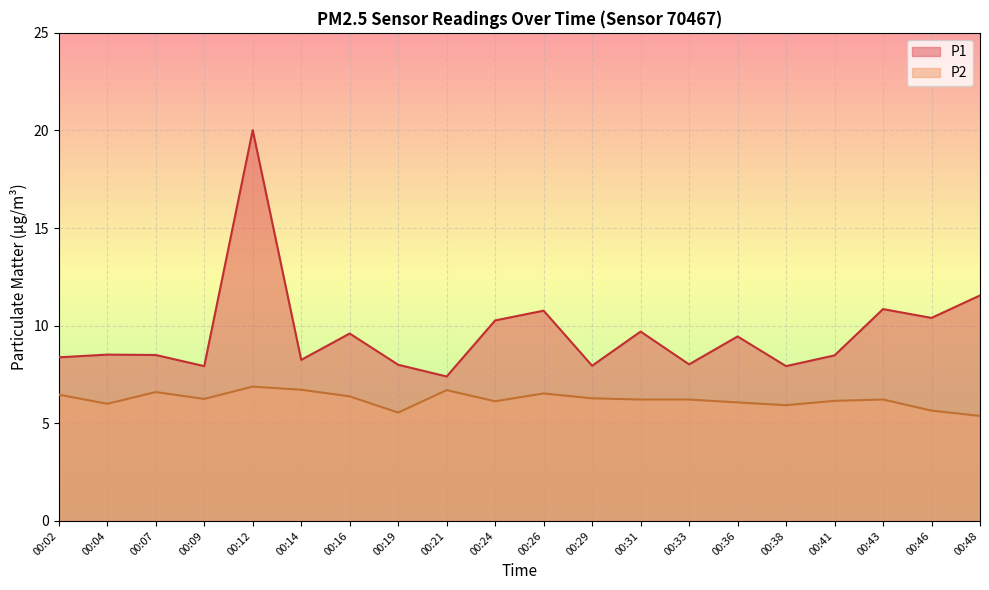

Rank the series by their average value, from highest to lowest.

P1, P2